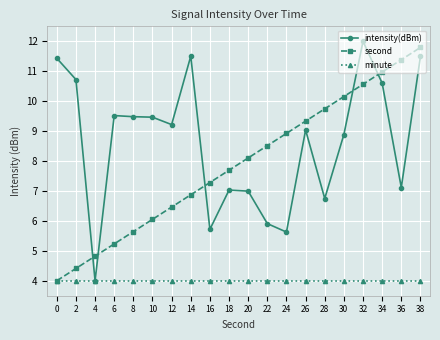

How many lines are shown in the chart?

3